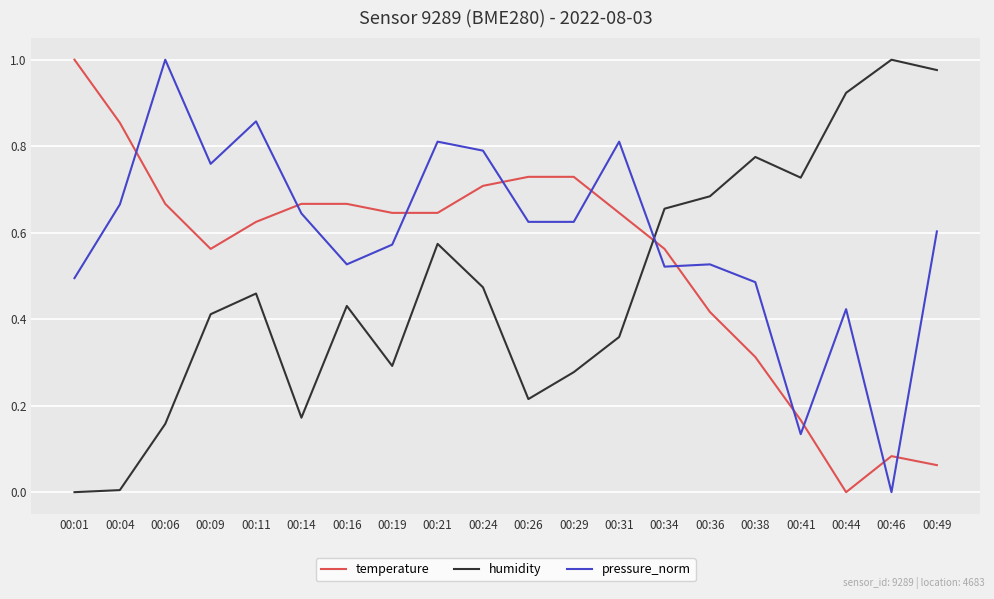

At which label does temperature reach its peak?

00:01